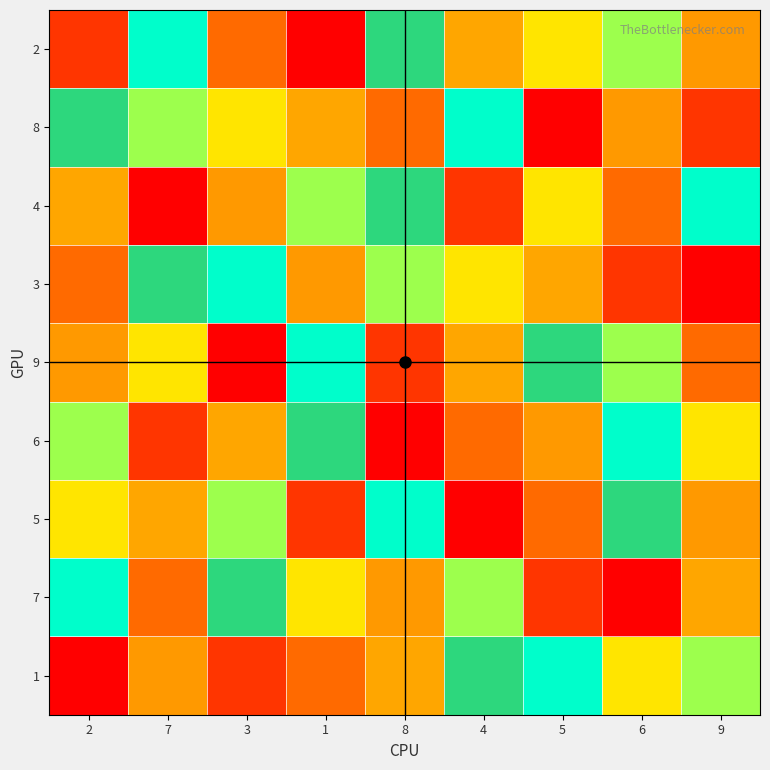

Which series has the widest spread of values?

2